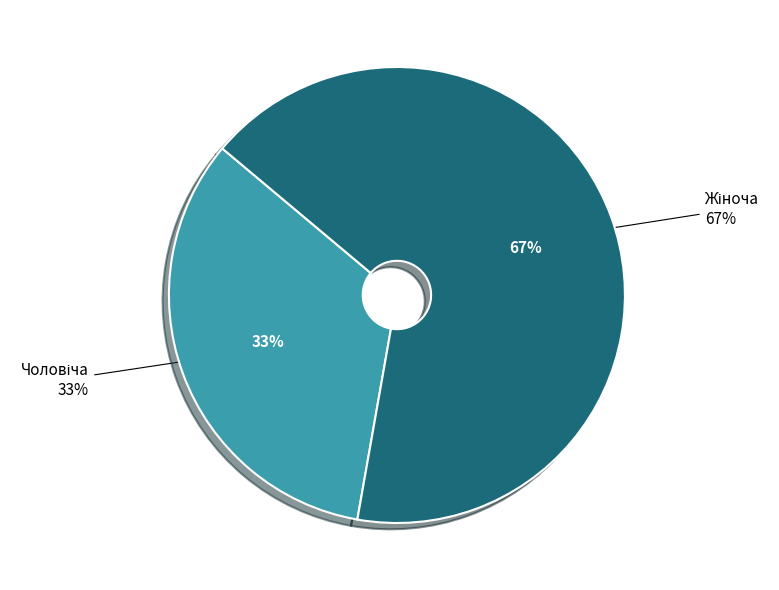

Which slice represents more than half of the pie?

Жіноча